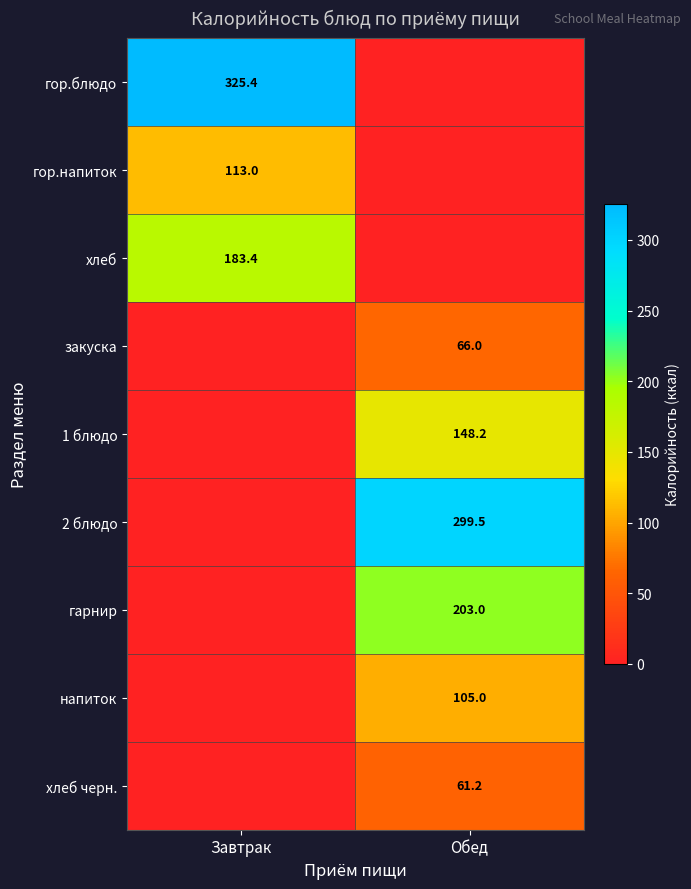

True or false: гор.напиток has a value of 176.2 at Завтрак.

False